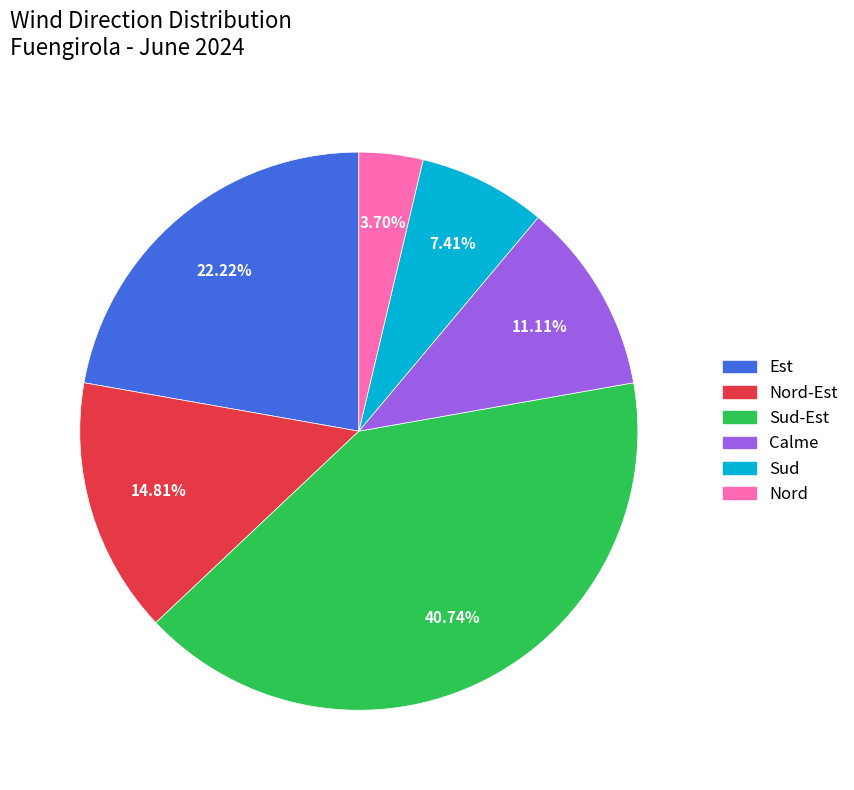

Does any single category account for the majority?

No